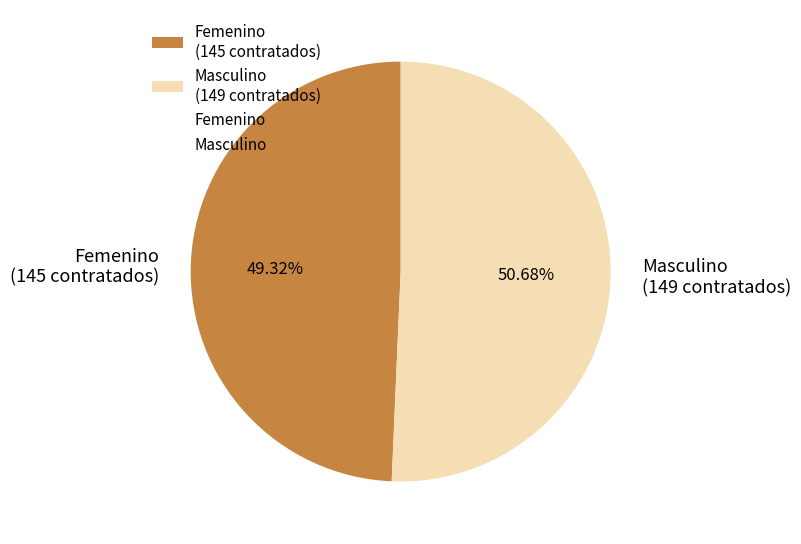

What portion of the pie excludes Femenino?

50.7%